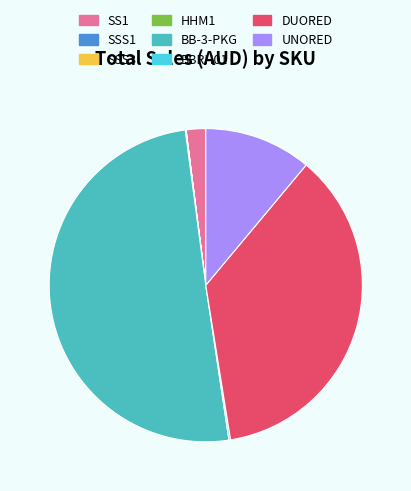

Is the sum of UNORED and BB-3-PKG greater than half?

Yes